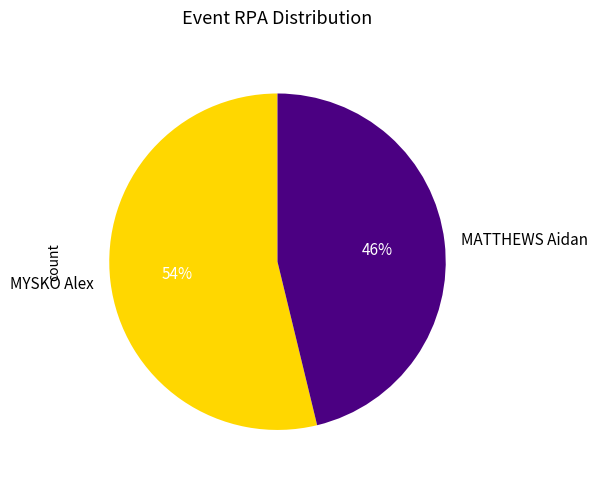

How many slices are in this pie chart?

2